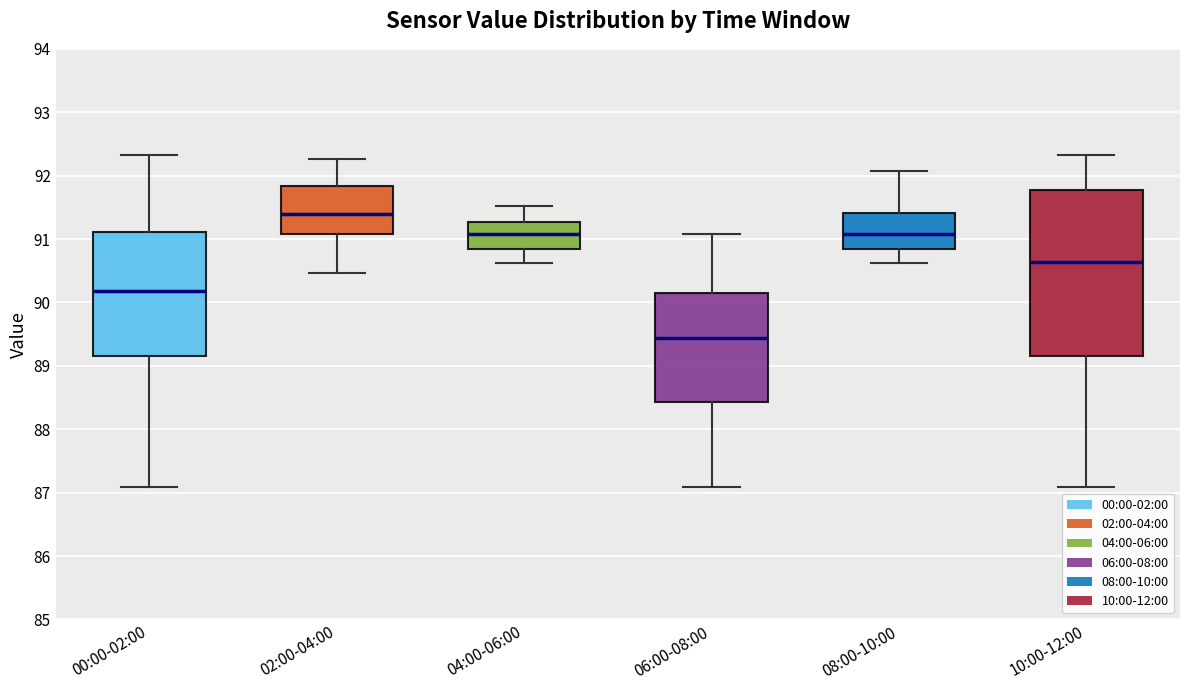

Reading left to right, read every box against the y-axis: the position of its median line, the range the box covers, and the ends of its whiskers. The values are not printed on the chart, so give them approximately, as read against the axis.

00:00-02:00: median 90.2, box 89.2 to 91.1, whiskers 87.1 to 92.3
02:00-04:00: median 91.4, box 91.1 to 91.8, whiskers 90.5 to 92.3
04:00-06:00: median 91.1, box 90.9 to 91.3, whiskers 90.6 to 91.5
06:00-08:00: median 89.4, box 88.4 to 90.2, whiskers 87.1 to 91.1
08:00-10:00: median 91.1, box 90.9 to 91.4, whiskers 90.6 to 92.1
10:00-12:00: median 90.6, box 89.2 to 91.8, whiskers 87.1 to 92.3